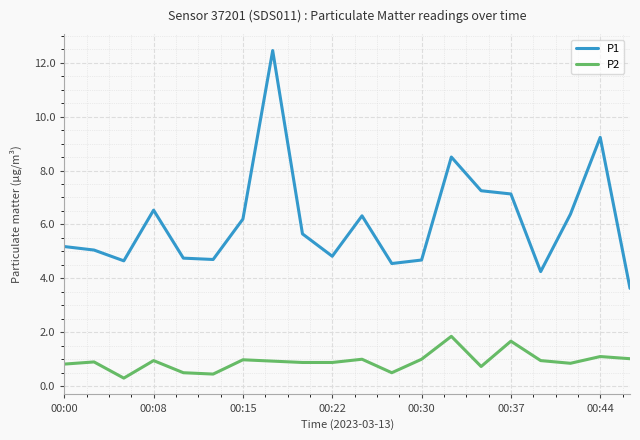

Rank the series by their maximum value, from lowest to highest.

P2, P1